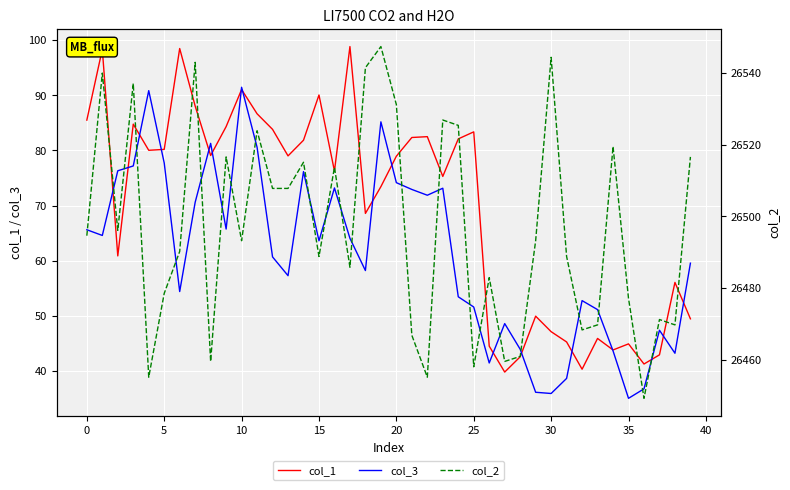

At which label is col_1 closest to 69?

18